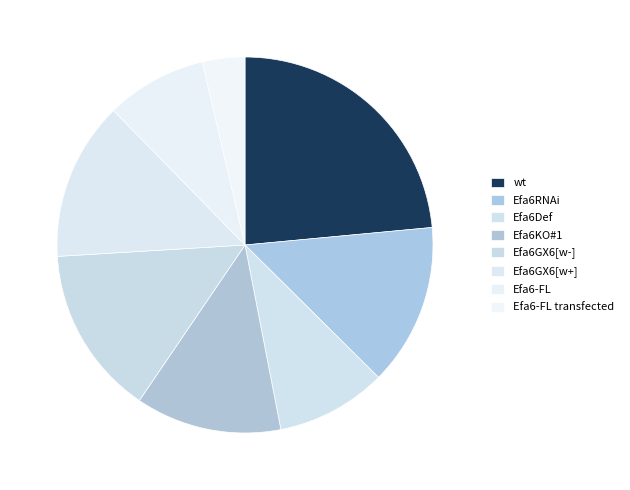

Is there a majority slice in this chart?

No